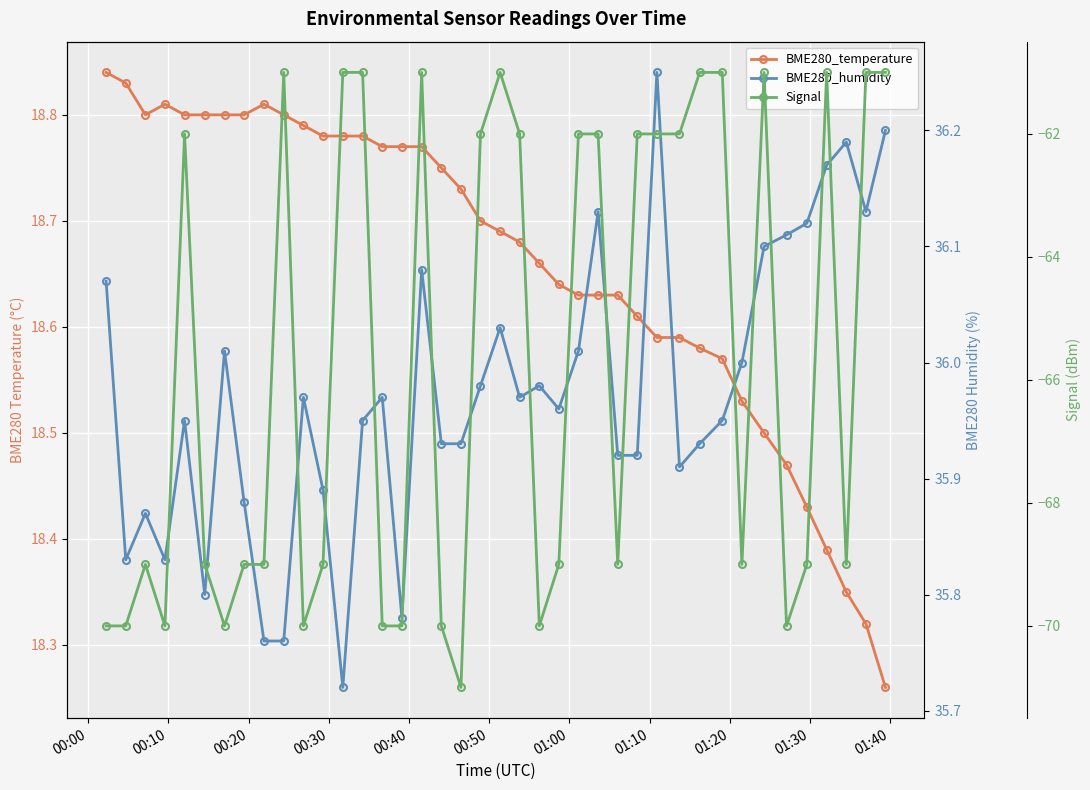

List the series in order of their peak value, lowest first.

Signal, BME280_temperature, BME280_humidity